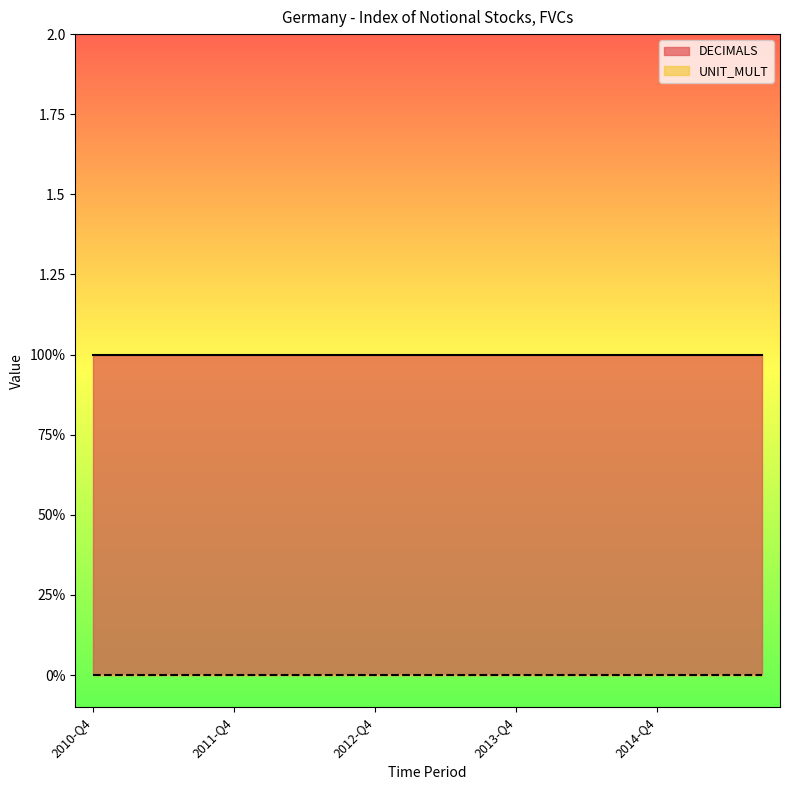

Reading left to right, extract all data points from this chart.

DECIMALS: 1	1	1	1	1	1	1	1	1	1	1	1	1	1	1	1	1	1	1	1
UNIT_MULT: 0	0	0	0	0	0	0	0	0	0	0	0	0	0	0	0	0	0	0	0